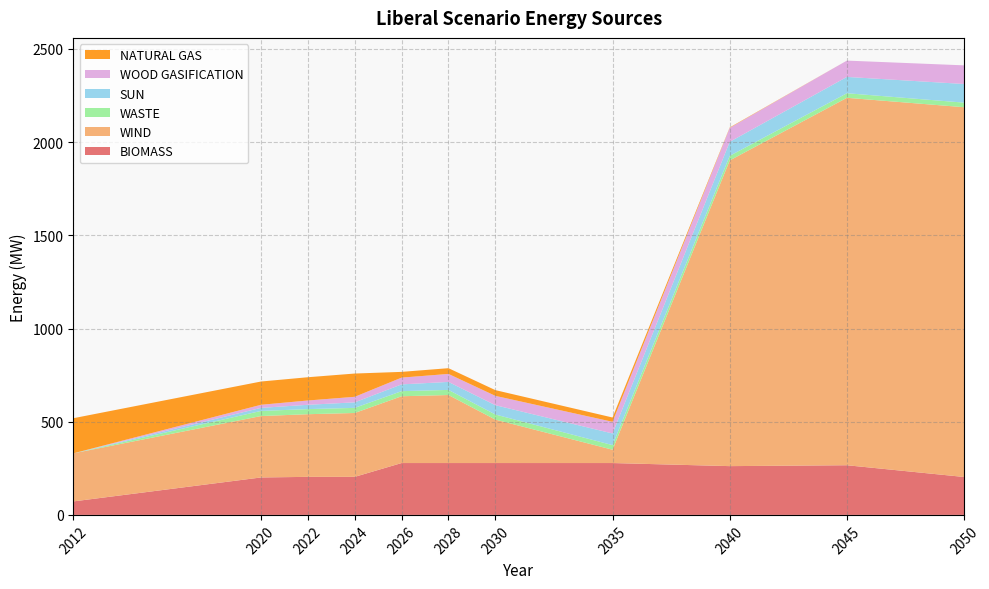

Reading left to right, transcribe all the data shown in this chart.

BIOMASS: 72.5	200.9	204.1	204.1	278.2	278.2	278.2	278.2	261.7	266.5	203.5
WIND: 258.0	329.5	336.1	342.7	358.3	364.9	233.0	71.5	1640.1	1971.2	1983.7
WASTE: 0.0	27.4	27.4	27.4	27.4	27.4	27.4	24.7	24.6	24.6	24.6
SUN: 0.0	16.5	23.1	29.7	36.3	42.9	50.0	62.5	75.0	87.5	100.0
WOOD GASIFICATION: 0.0	16.5	23.1	29.7	36.3	42.9	50.0	62.5	75.0	87.5	100.0
NATURAL GAS: 188.4	124.8	124.8	124.8	30.8	30.8	30.8	23.1	2.2	0.0	0.0